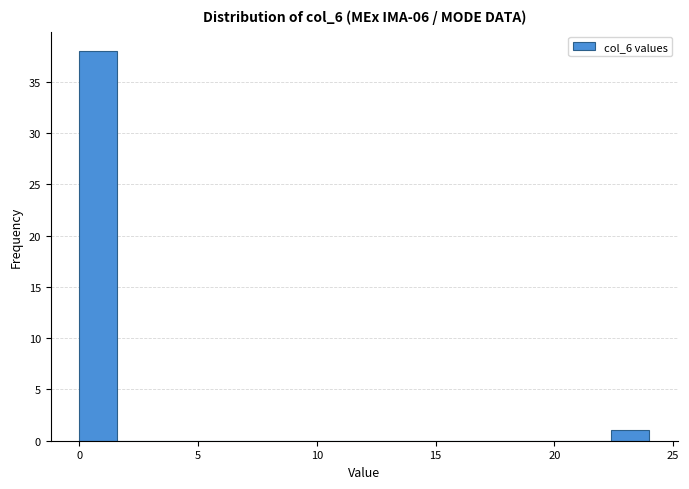

Around what value on the x-axis is the tallest bar? Give the approximate position of its centre, as read against the axis.

1.0